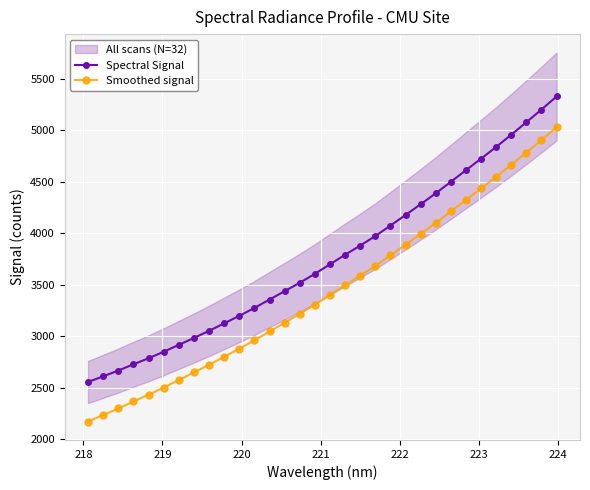

What is the maximum value for Smoothed signal?

5029.0